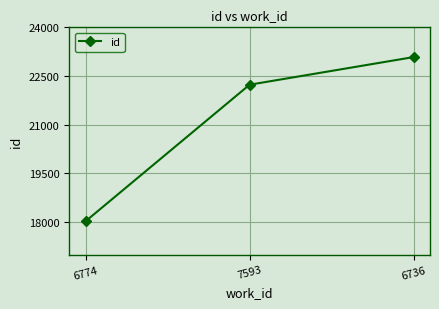

Which has a higher value, 7593 or 6774?

7593